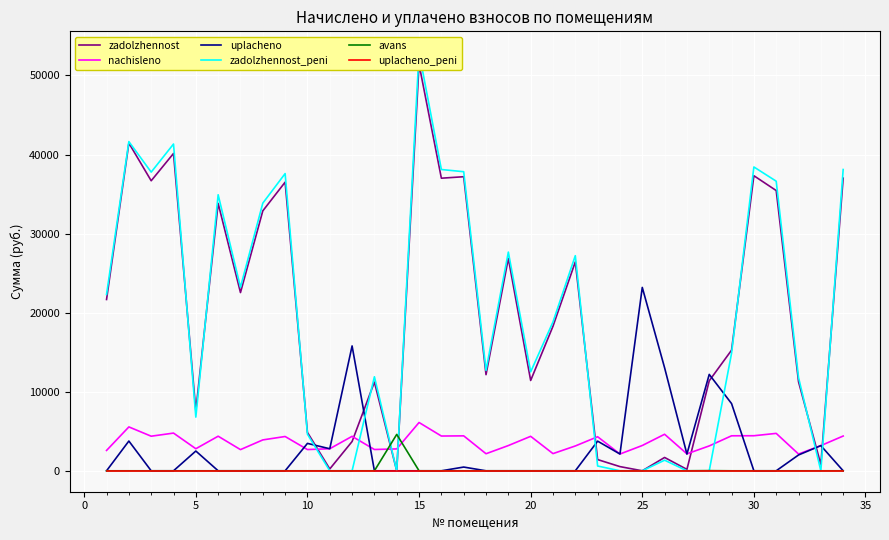

What are all the series names shown in the legend?

zadolzhennost, nachisleno, uplacheno, zadolzhennost_peni, avans, uplacheno_peni